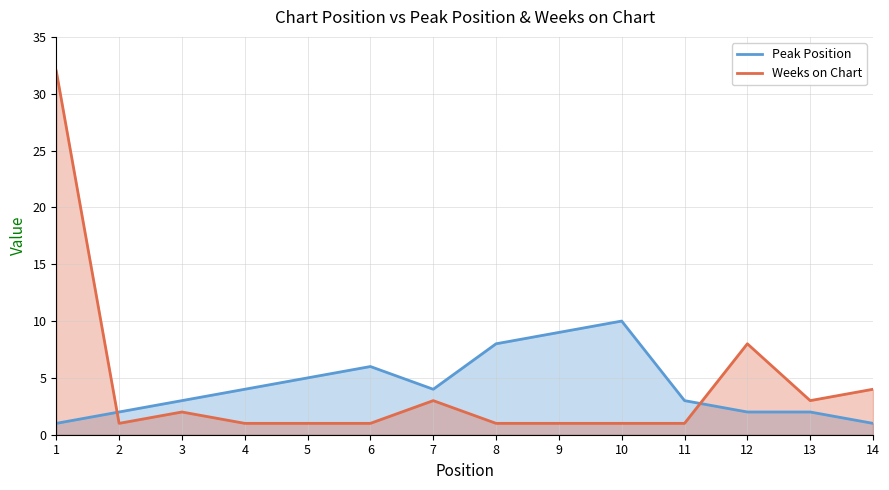

How many interior local valleys does the Peak Position series have?

1